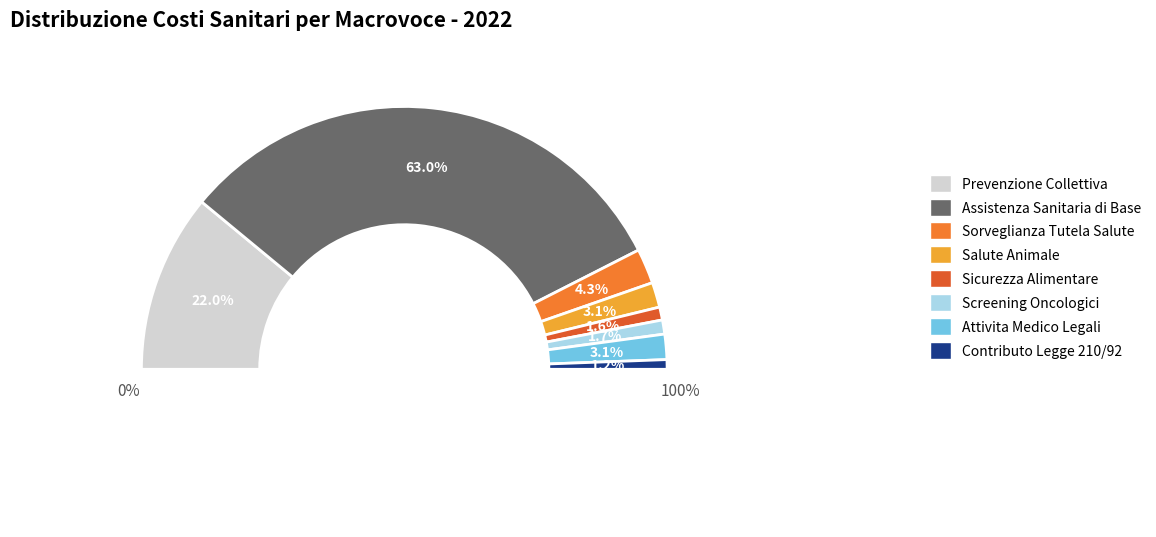

What is the smallest slice in the pie chart?

Contributo Legge 210/92